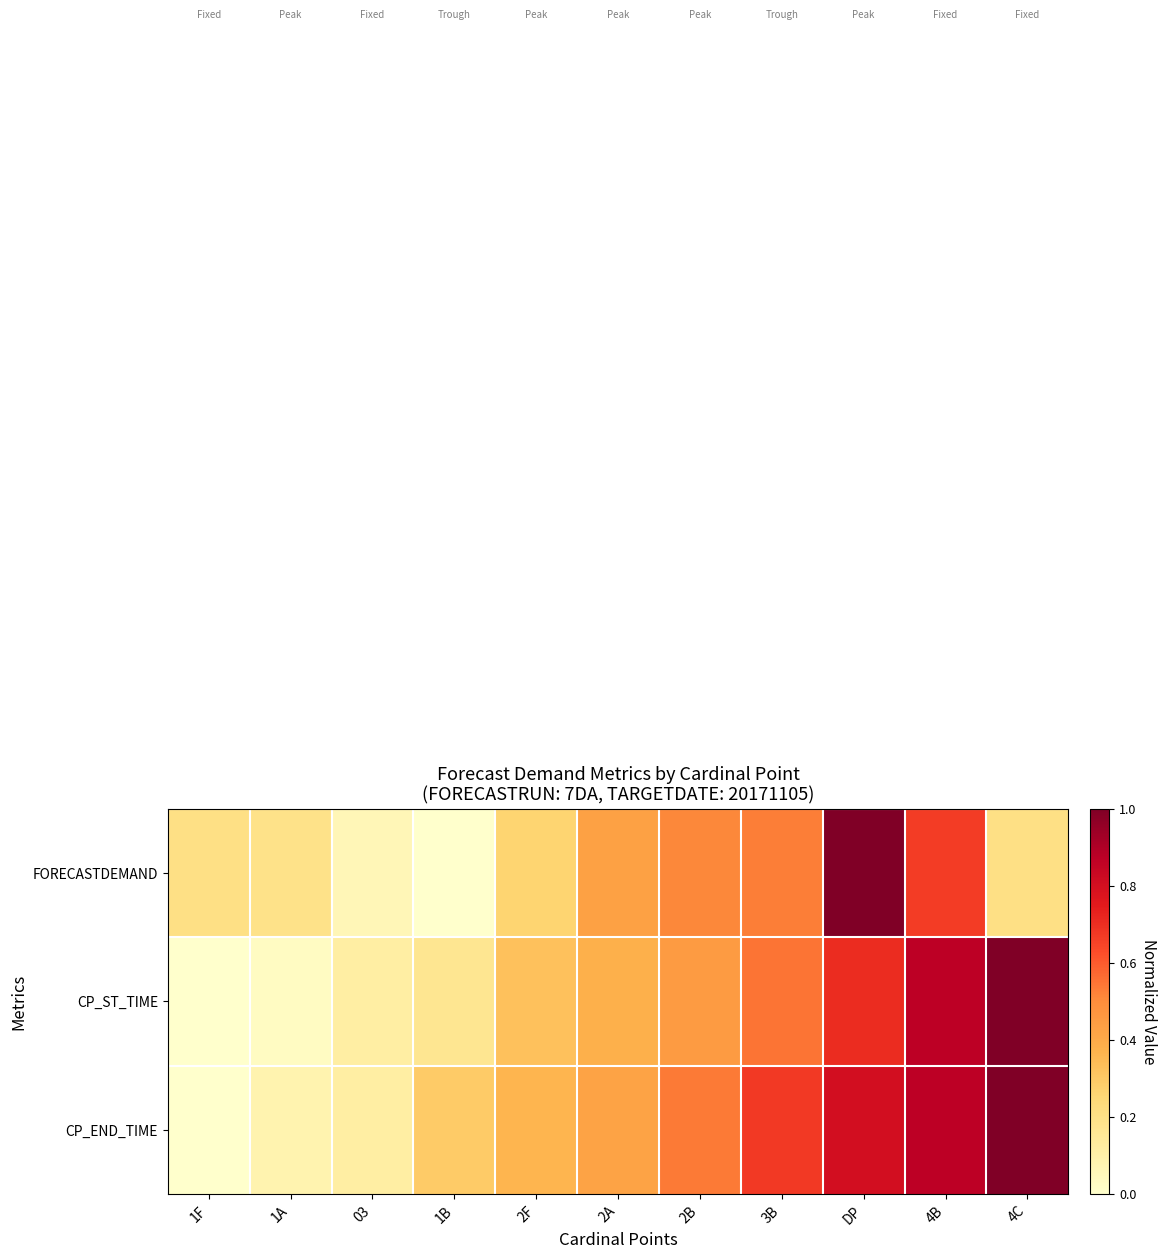

Reading left to right, transcribe all the data shown in this chart.

FORECASTDEMAND: 1F=0.2	1A=0.2	03=0.1	1B=0.0	2F=0.3	2A=0.4	2B=0.5	3B=0.5	DP=1.0	4B=0.7	4C=0.2
CP_ST_TIME: 1F=0.0	1A=0.0	03=0.1	1B=0.2	2F=0.3	2A=0.4	2B=0.5	3B=0.5	DP=0.7	4B=0.9	4C=1.0
CP_END_TIME: 1F=0.0	1A=0.1	03=0.1	1B=0.3	2F=0.4	2A=0.4	2B=0.5	3B=0.7	DP=0.8	4B=0.9	4C=1.0